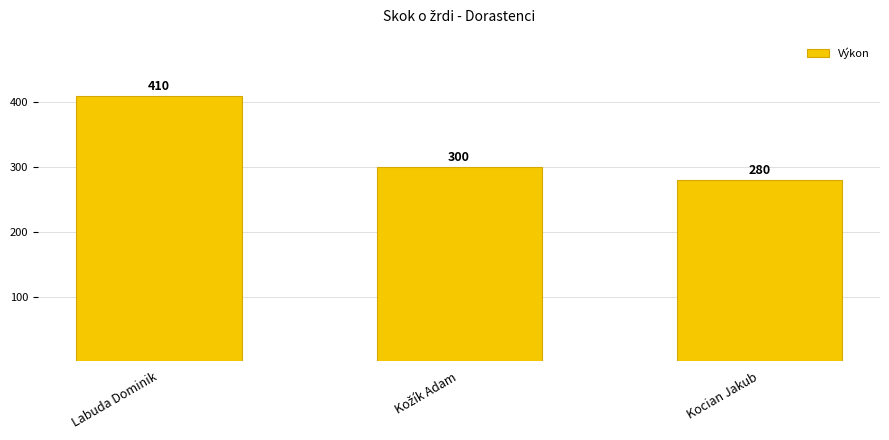

What is the value of the 1st bar from the left?

410